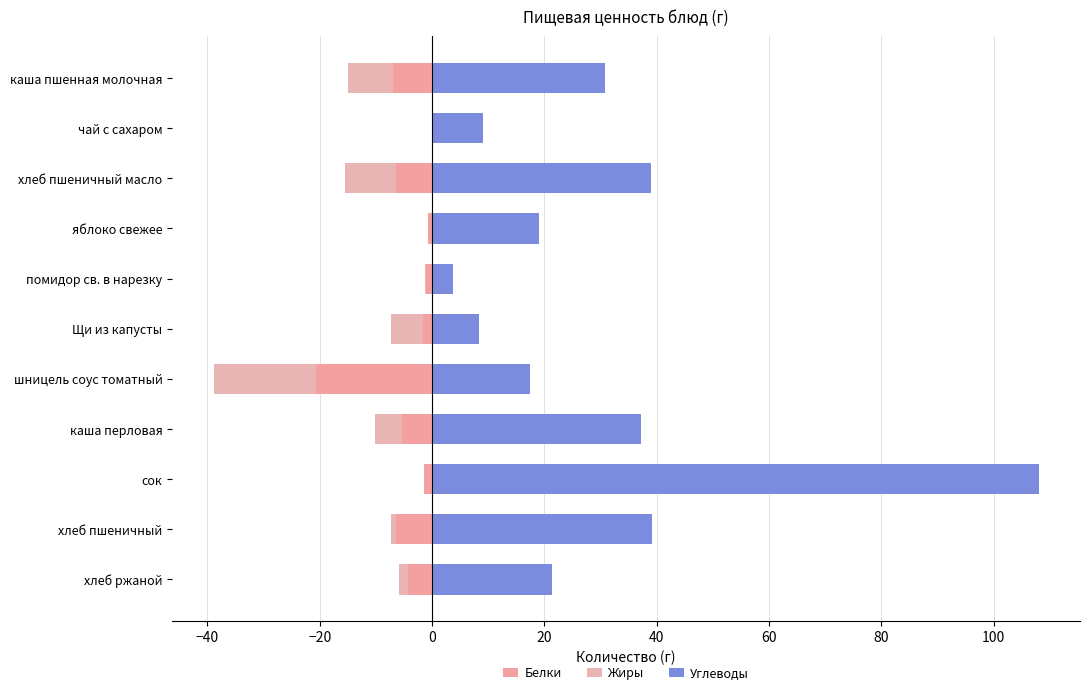

Is it true that Жиры equals -0.4 at хлеб ржаной?

False